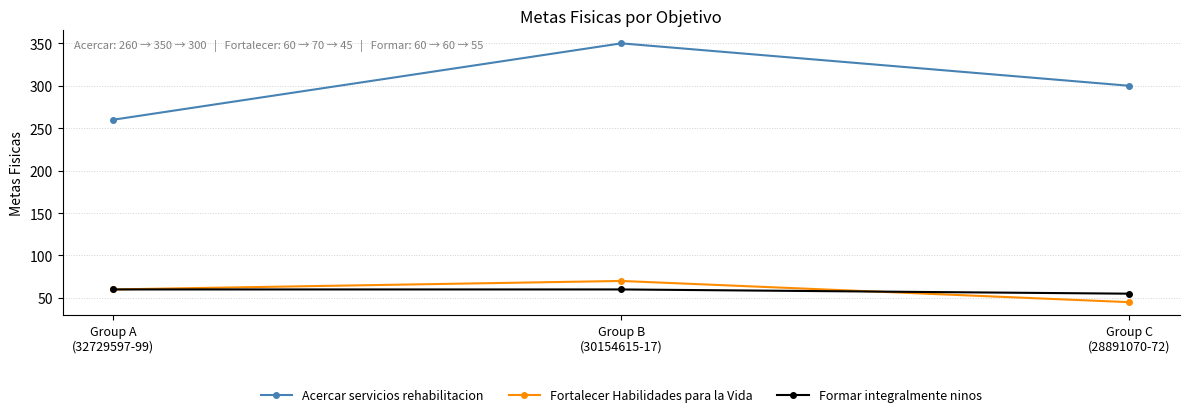

How many lines are shown in the chart?

3